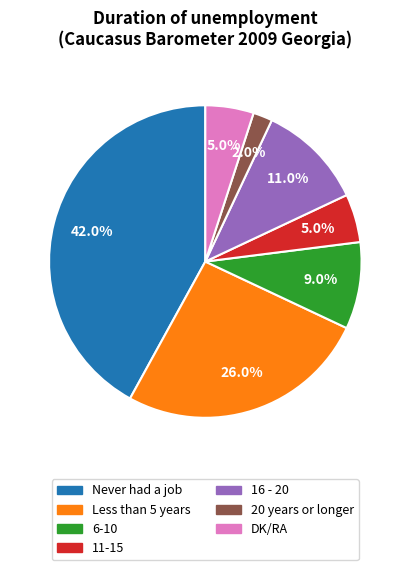

Does DK/RA account for over 50% of the chart?

No